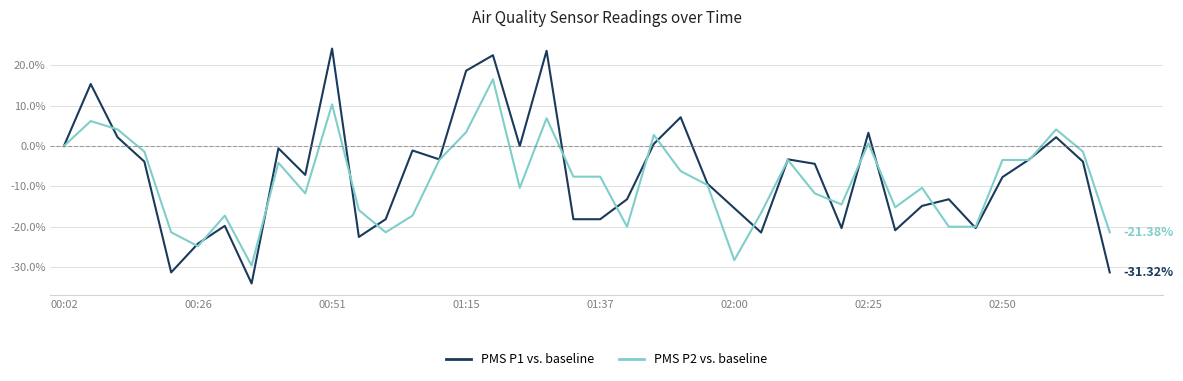

Rank the series by their maximum value, from lowest to highest.

PMS P2 vs. baseline, PMS P1 vs. baseline